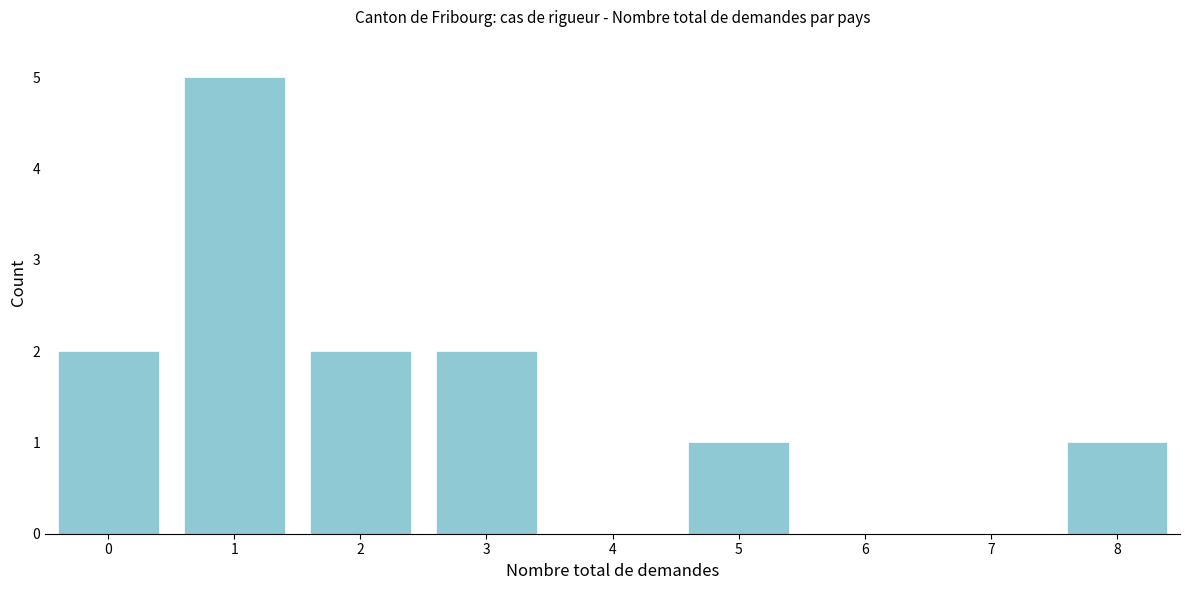

Reading left to right, what are all the values shown in this chart?

0=2	1=5	2=2	3=2	4=0	5=1	6=0	7=0	8=1